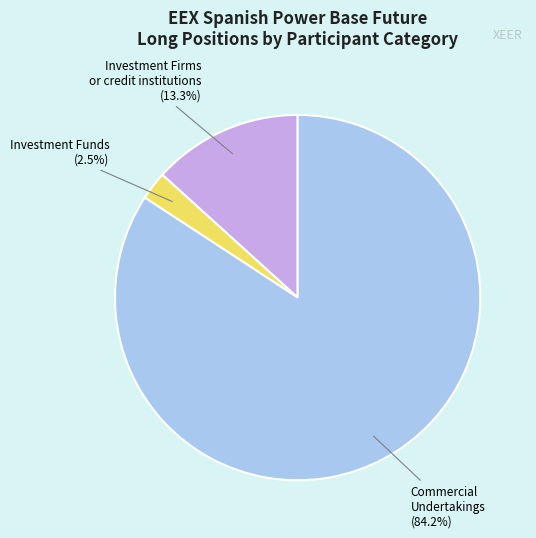

What portion of the pie excludes Commercial Undertakings?

15.8%